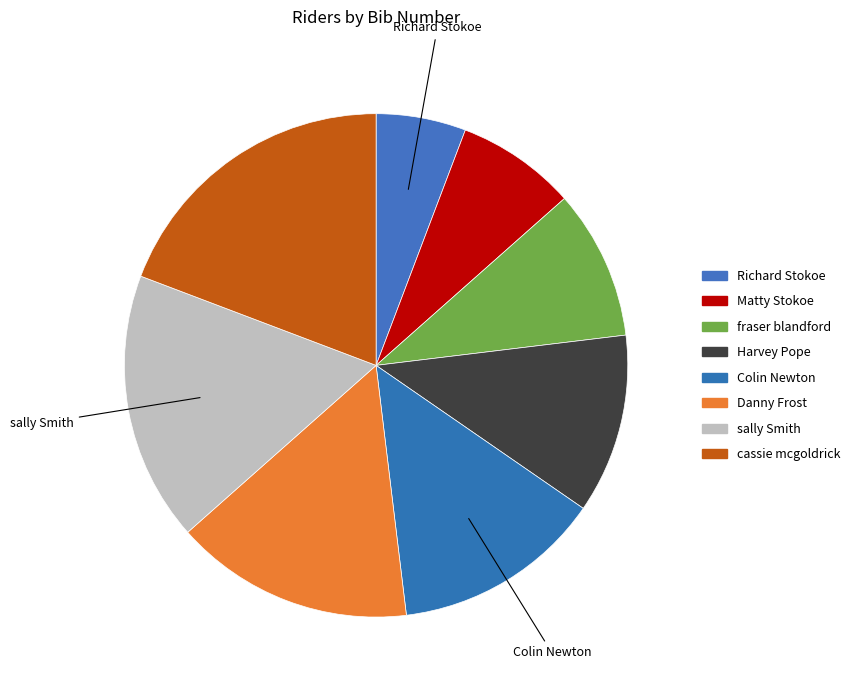

To the nearest percent, what portion does Danny Frost represent?

15%